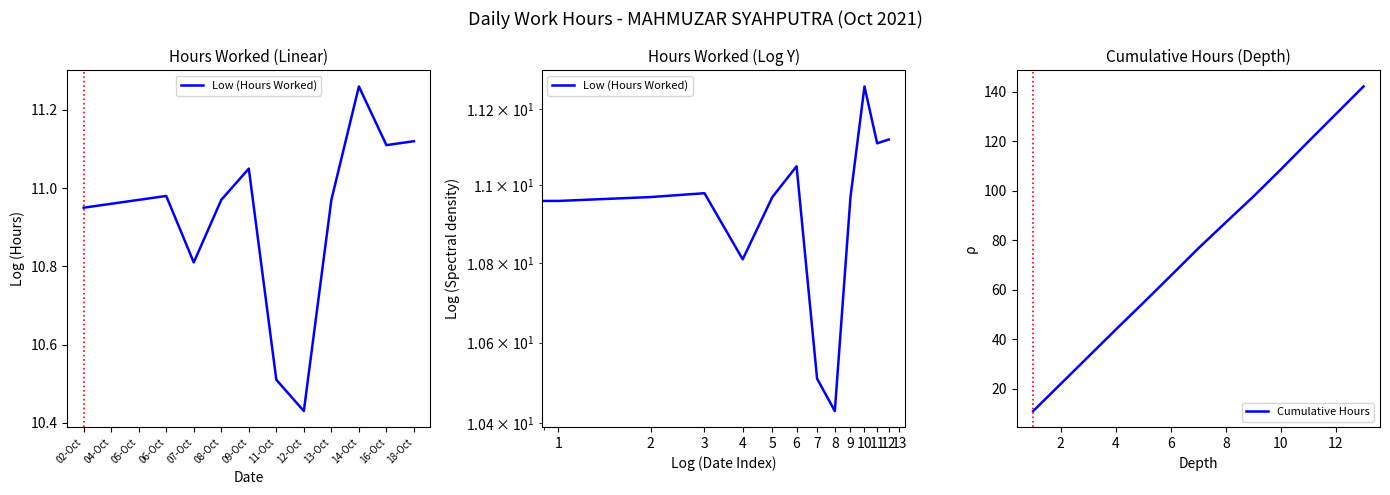

Rank the series by their average value, from lowest to highest.

Low (Hours Worked), Cumulative Hours